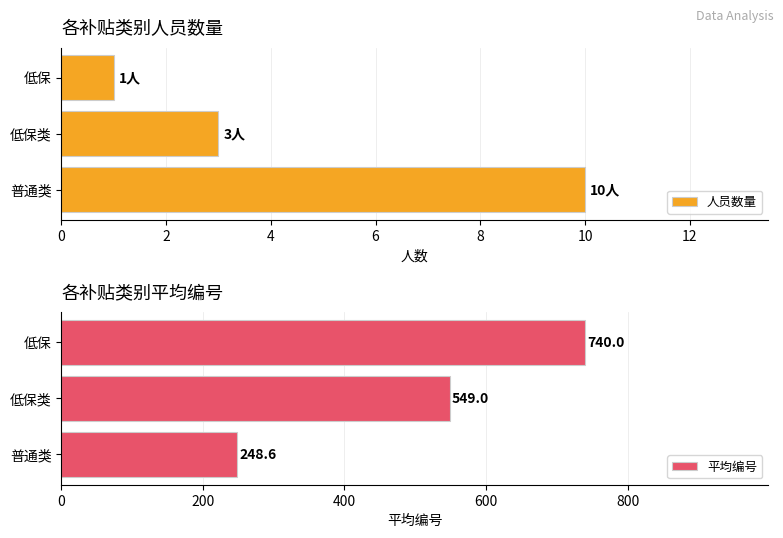

Rank the categories by 人员数量 value from lowest to highest.

低保, 低保类, 普通类